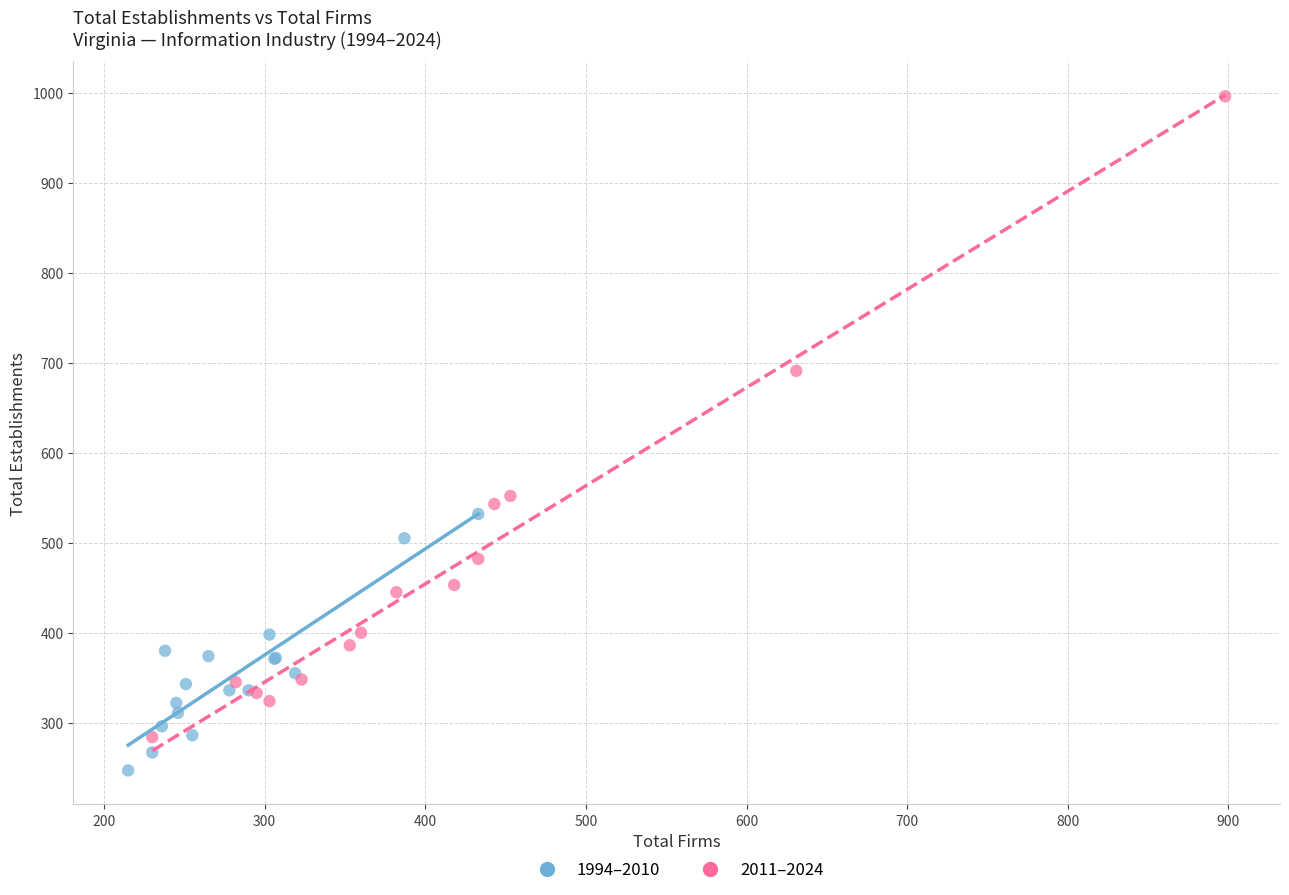

Which series contains the highest Y value?

2011–2024